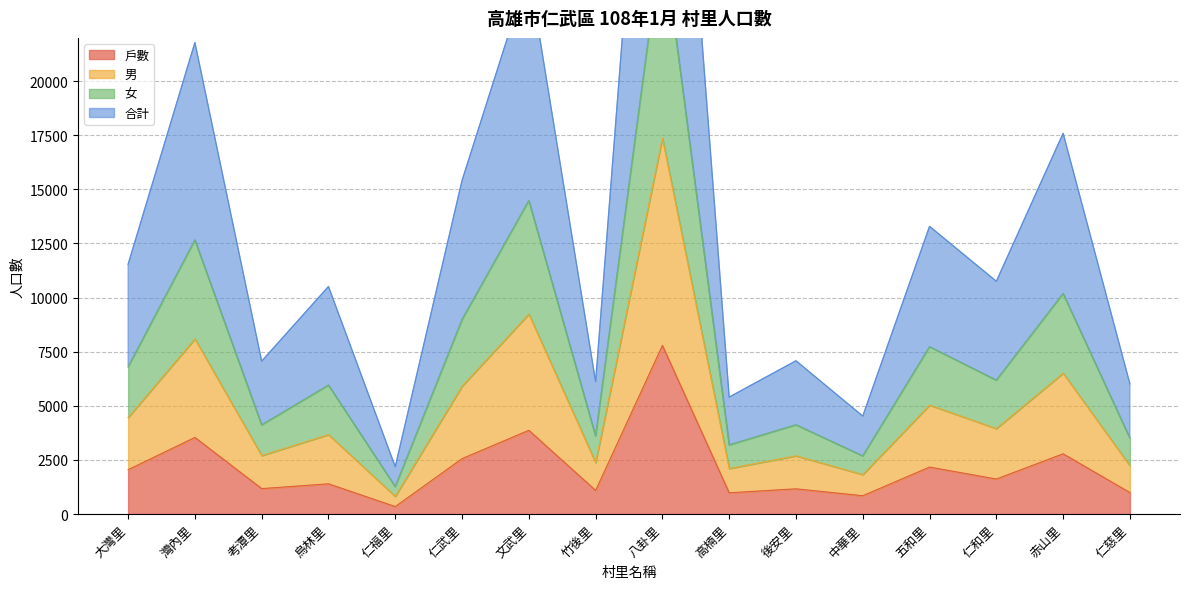

What is the sum of the 戶數 values at 仁和里 and 仁武里?

4175